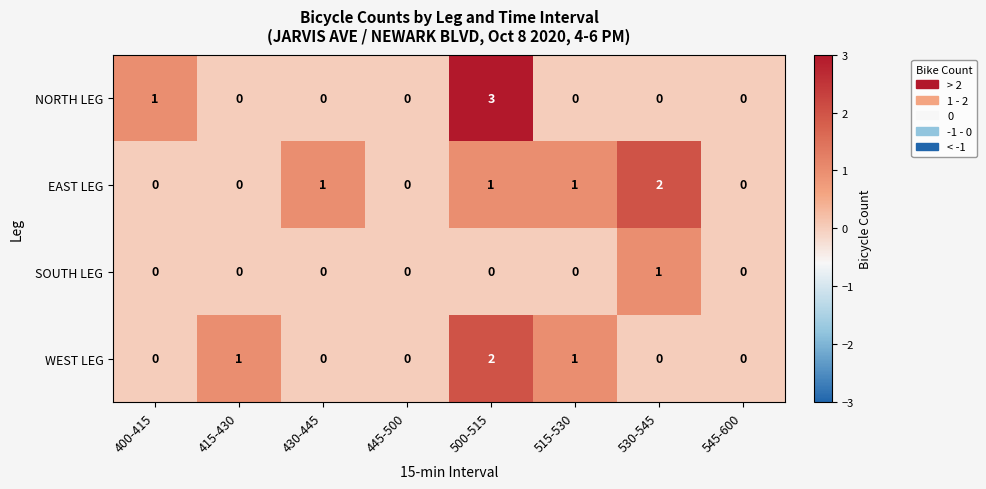

Which category has the highest value in the SOUTH LEG series?

530-545